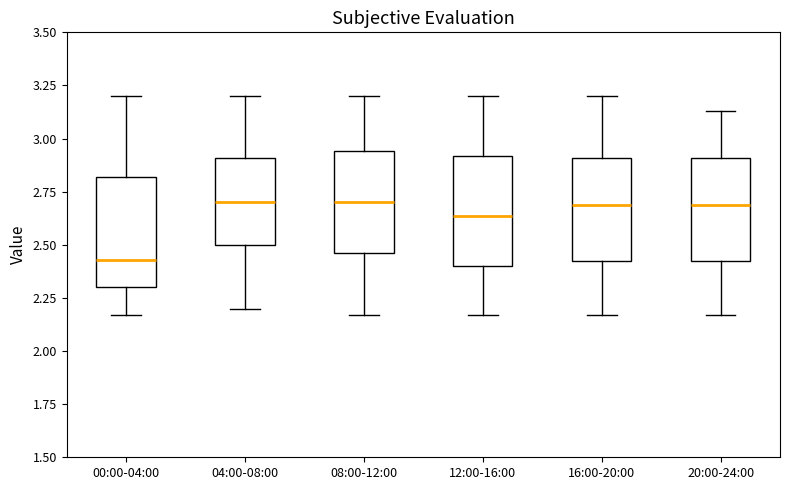

Where is the upper edge of the box for 08:00-12:00 on the y-axis? The values are not printed on the chart, so give them approximately, as read against the axis.

2.95